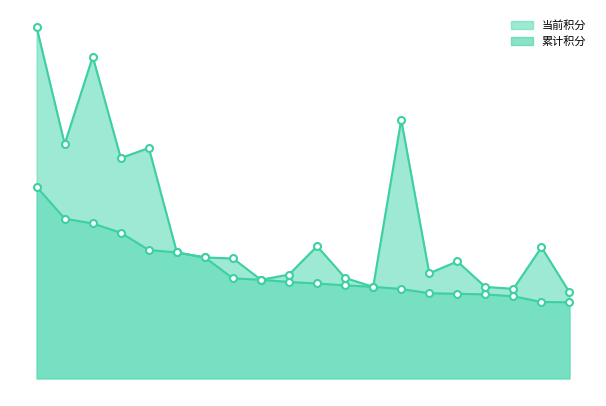

Is the value of 当前积分 at 朱银娣 greater than the value of 累计积分 at 范静?

No